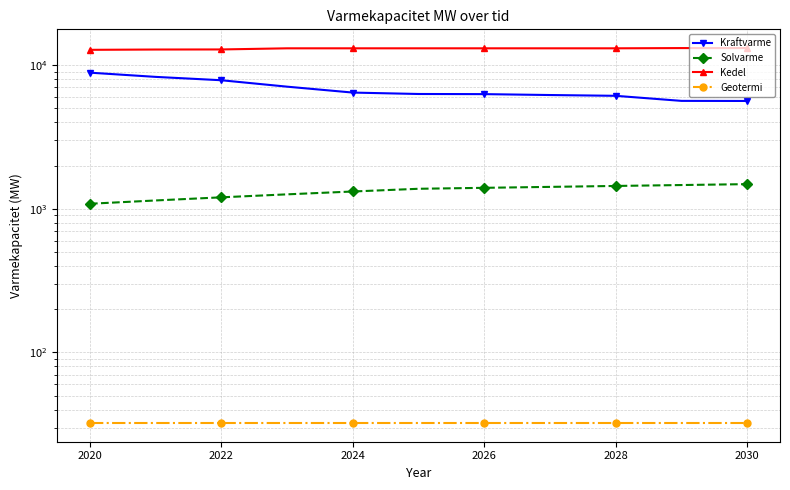

What is the spread (max minus min) of values at 2024?

13052.4